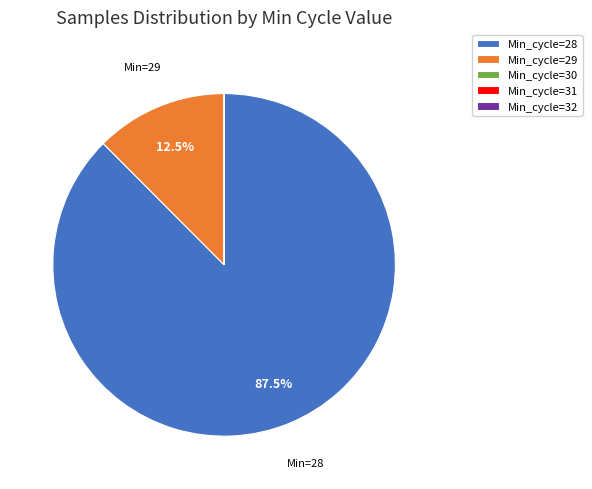

Is there any slice that represents more than half of the pie?

Yes